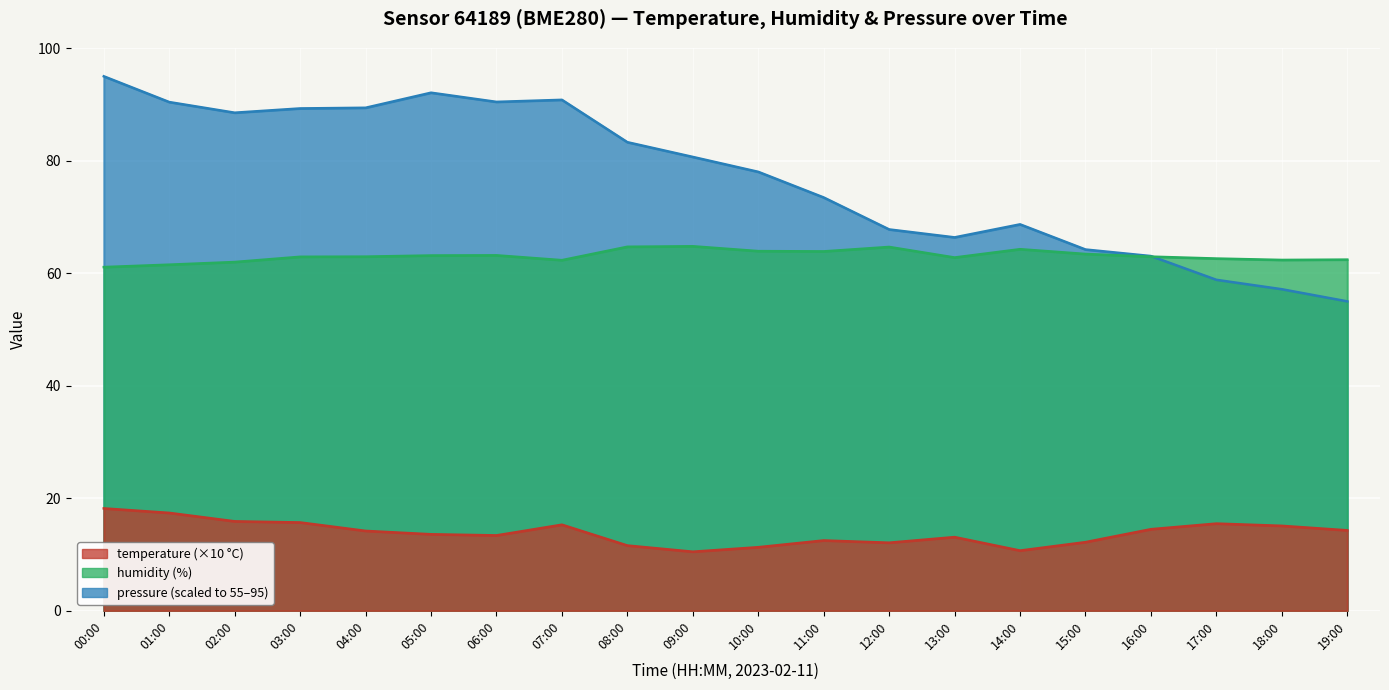

What is the label of the 12th point from the right?

08:00